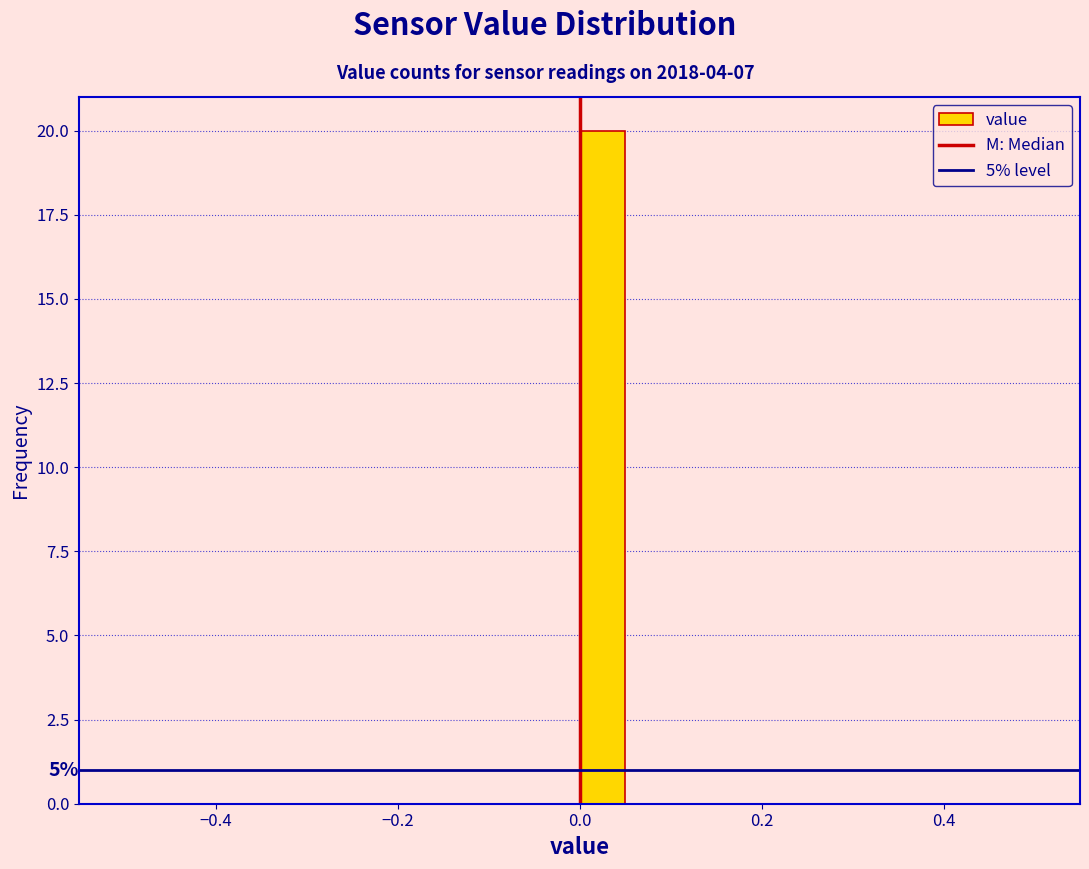

Read against the x-axis, roughly where is the centre of the tallest bar?

0.02